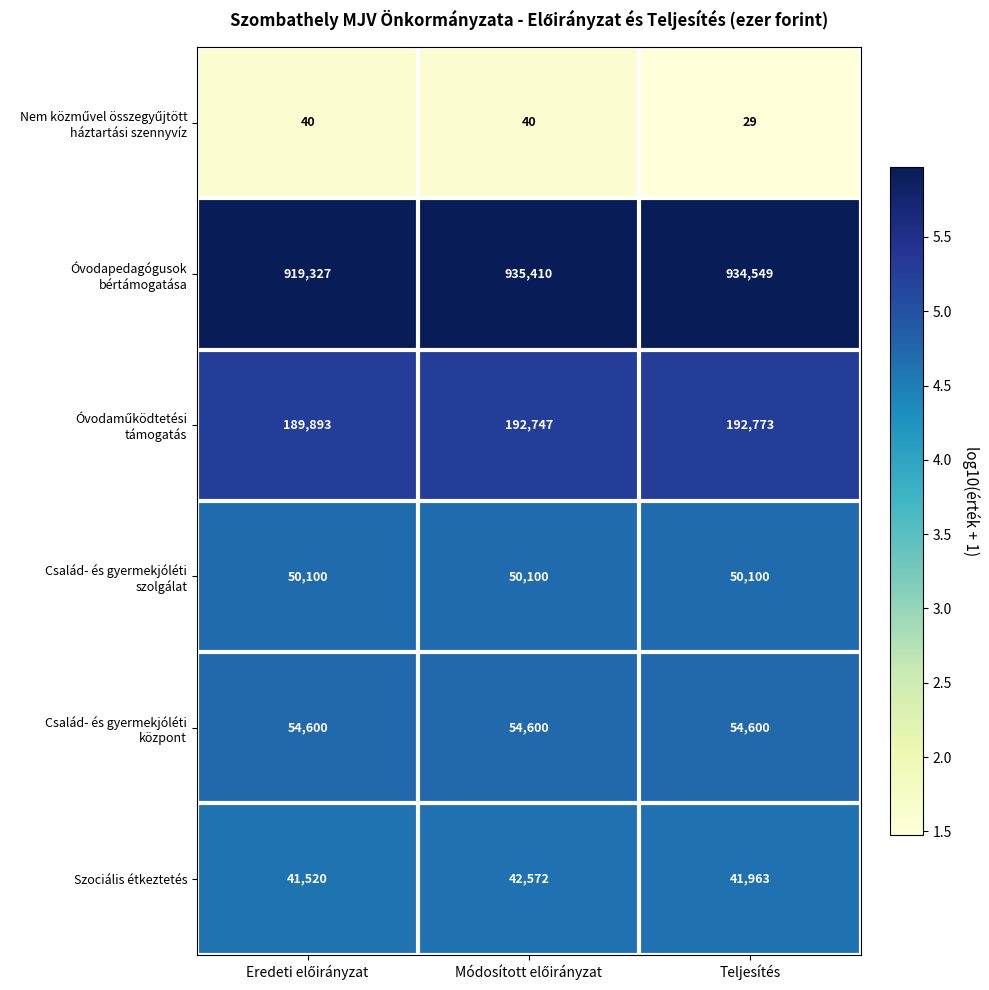

What is the spread (max minus min) of values at Teljesítés?

934520